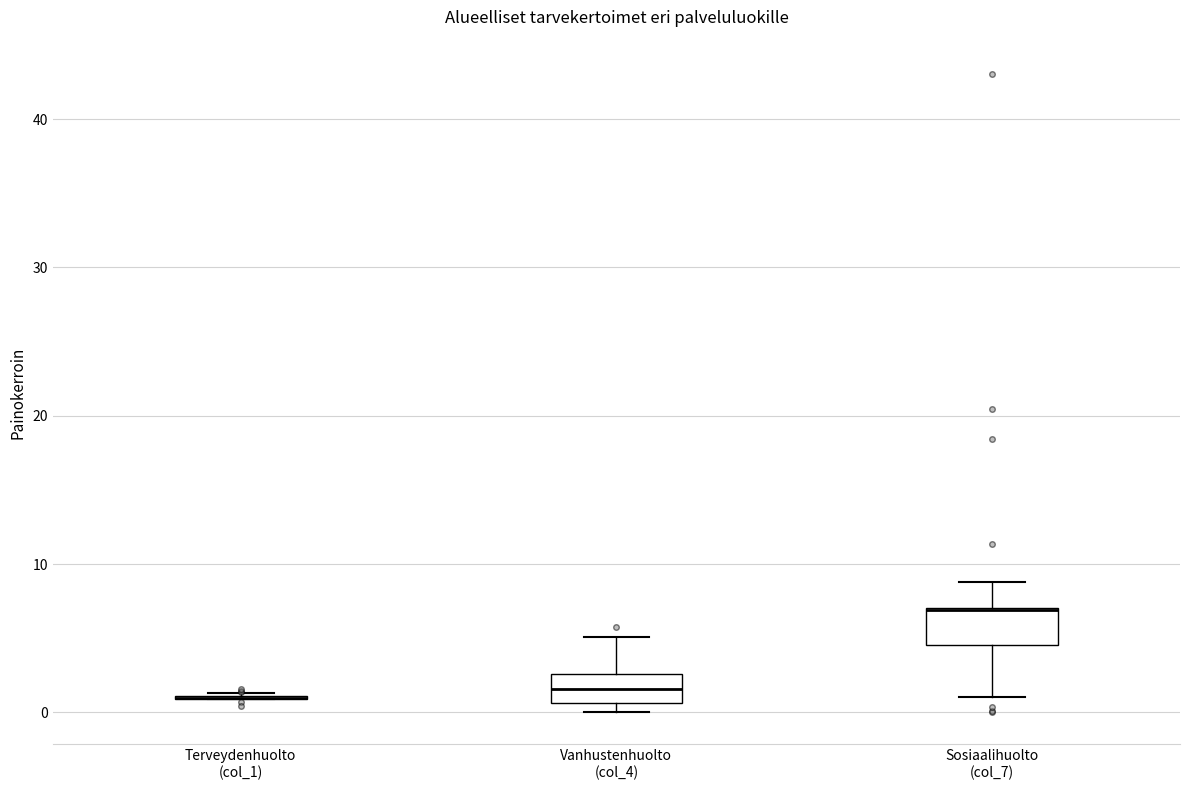

Reading left to right, read every box against the y-axis: the position of its median line, the range the box covers, and the ends of its whiskers. The values are not printed on the chart, so give them approximately, as read against the axis.

Terveydenhuolto (col_1): box collapsed to a line at 1, whiskers 1 to 1
Vanhustenhuolto (col_4): median 2, box 1 to 3, whiskers 0 to 5
Sosiaalihuolto (col_7): median 7 (drawn on the box's upper edge), box 5 to 7, whiskers 1 to 9